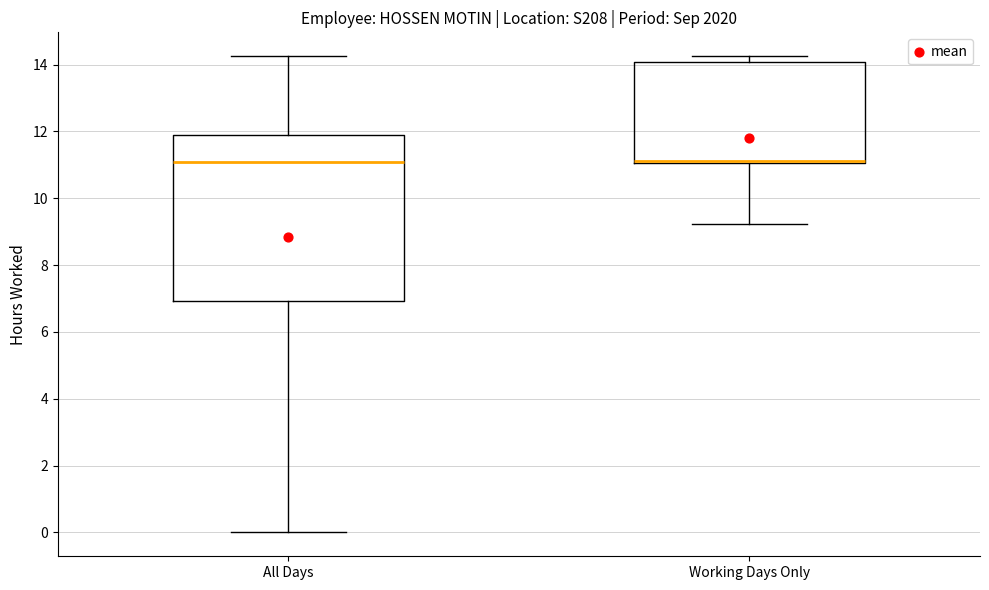

Where does the median line of the box for All Days sit on the y-axis? The values are not printed on the chart, so give them approximately, as read against the axis.

11.0